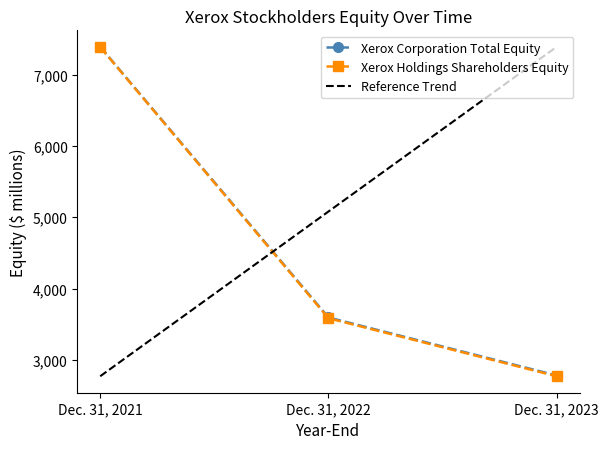

What is the difference between the second highest and minimum values in the Xerox Corporation Total Equity series?

815